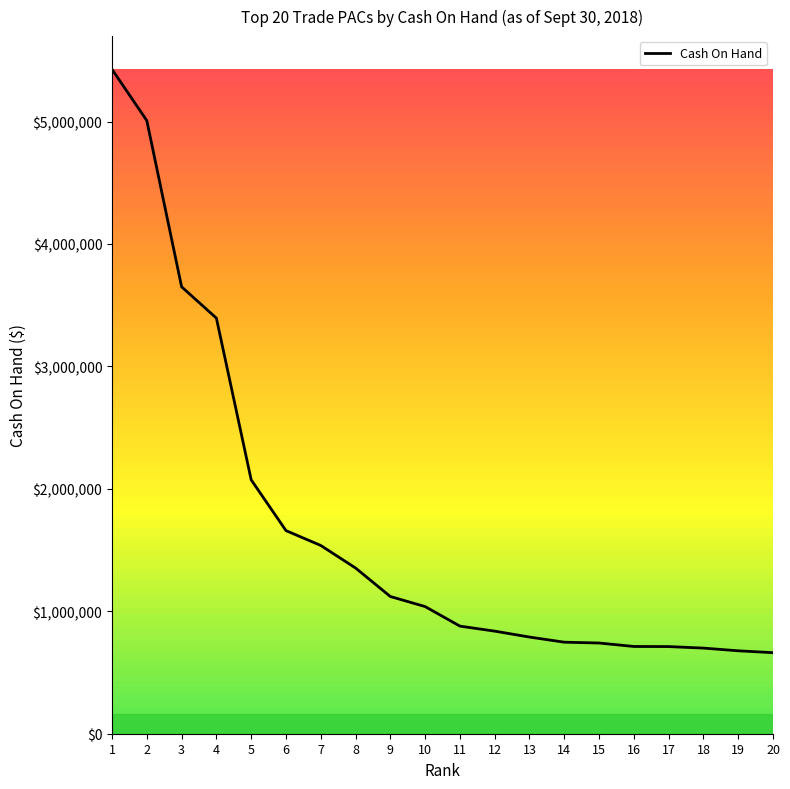

Is it true that the value at 3 is 5342748.4?

False